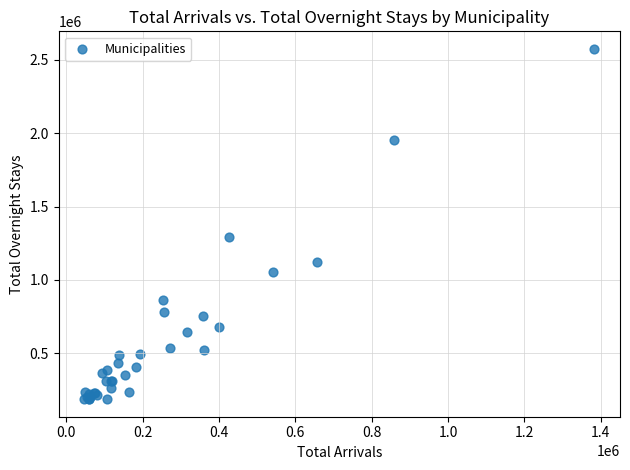

What Y value in the scatter plot is closest to 1380547?

1293558